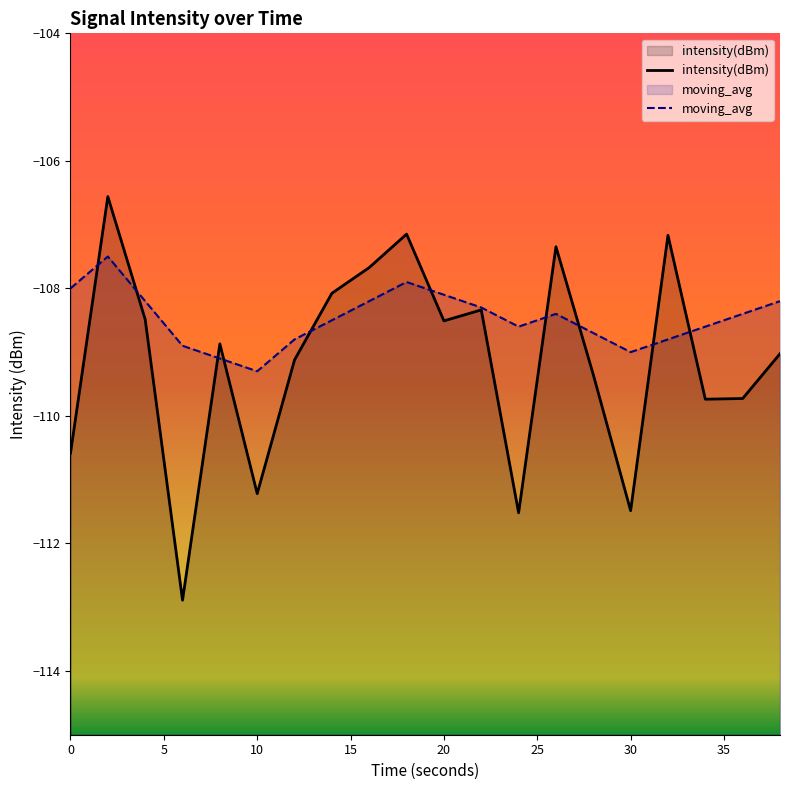

The value of moving_avg at 18 is -169.9. True or false?

False